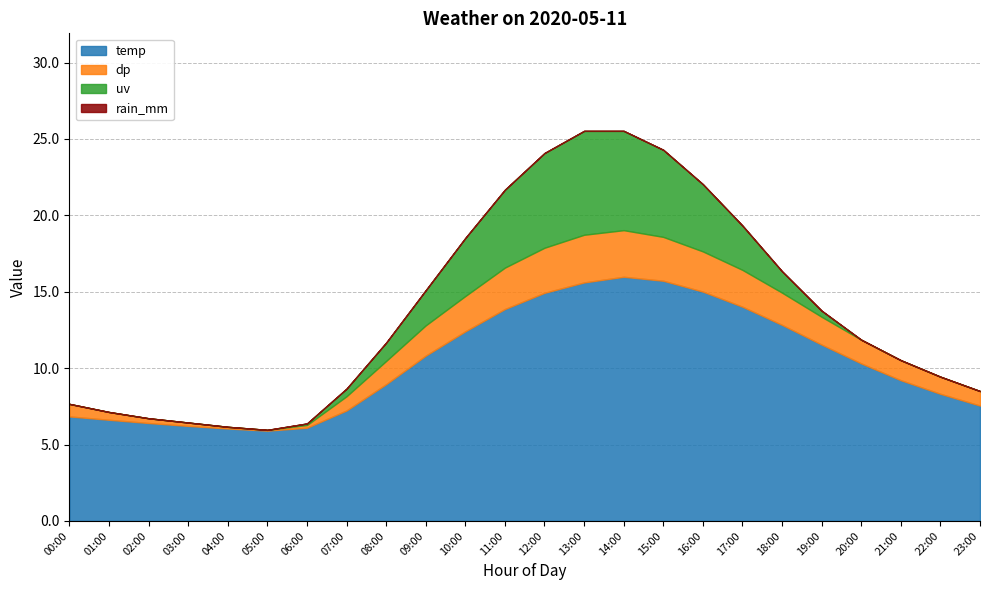

True or false: dp and rain_mm cross at least once.

False